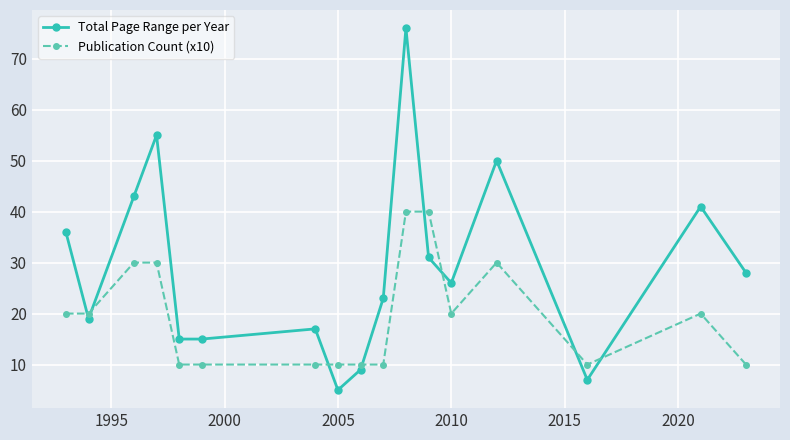

How many data points does each series have?

17